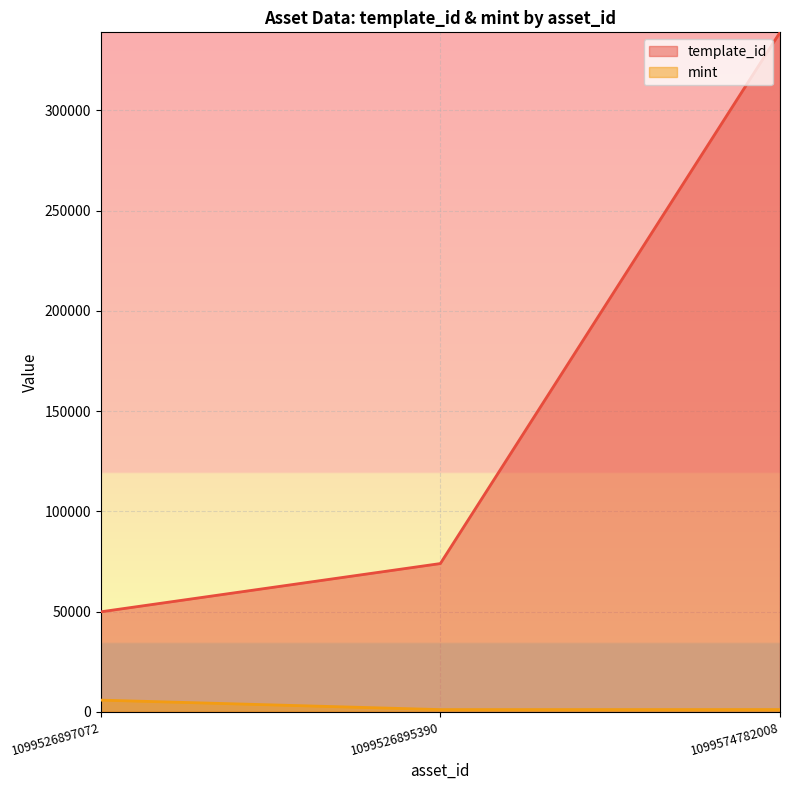

Reading left to right, list all the values displayed in this chart.

template_id: 1099526897072=49849	1099526895390=73931	1099574782008=338950
mint: 1099526897072=5803	1099526895390=1068	1099574782008=1093